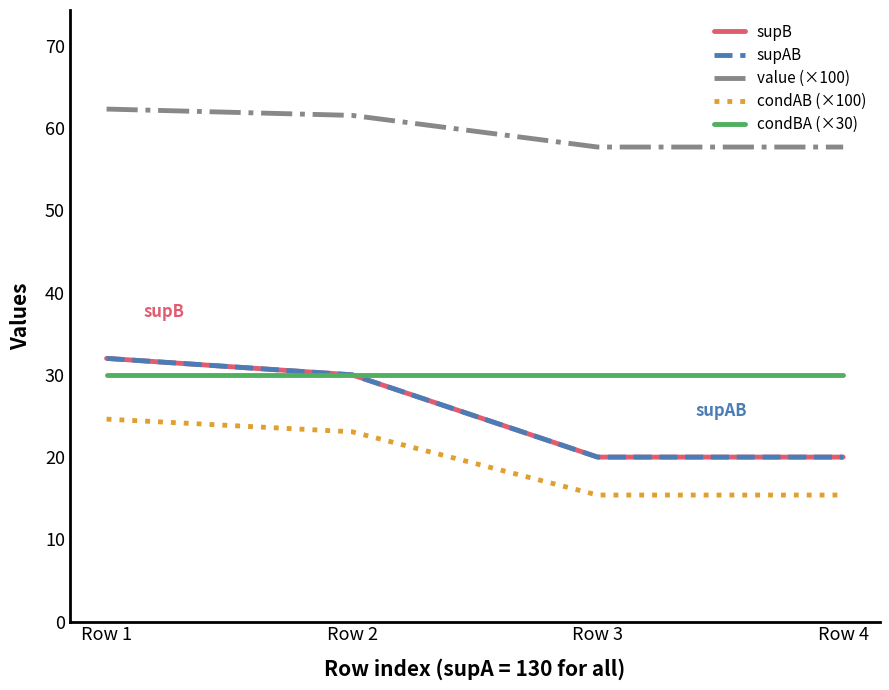

Which series has the largest total across all categories?

value (×100)